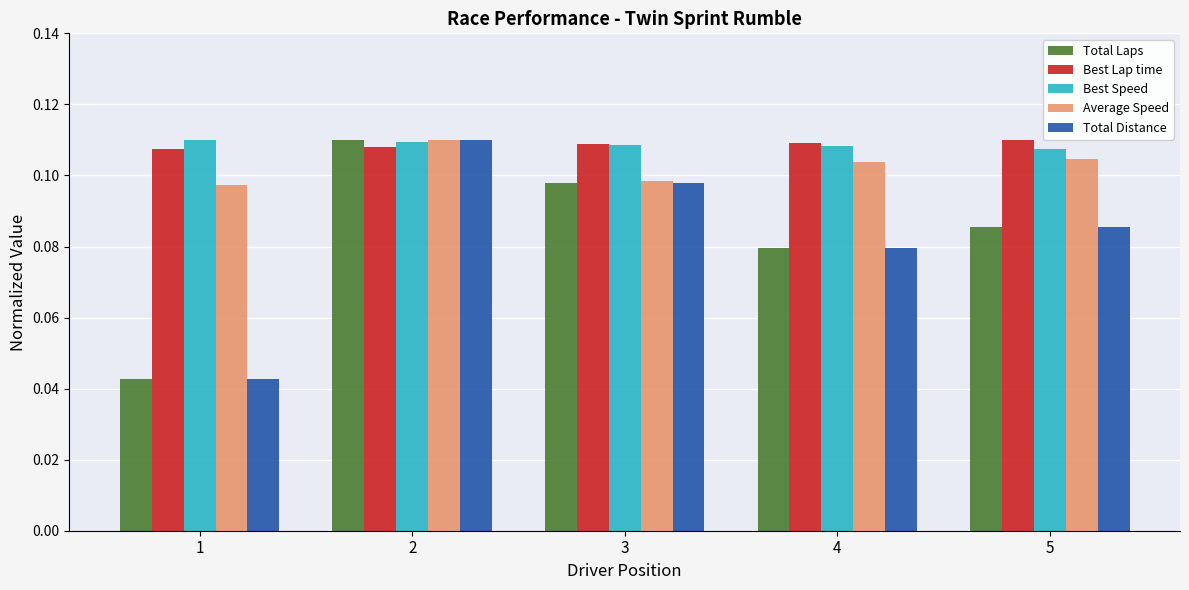

How many Total Distance values are between 0 and 1?

5